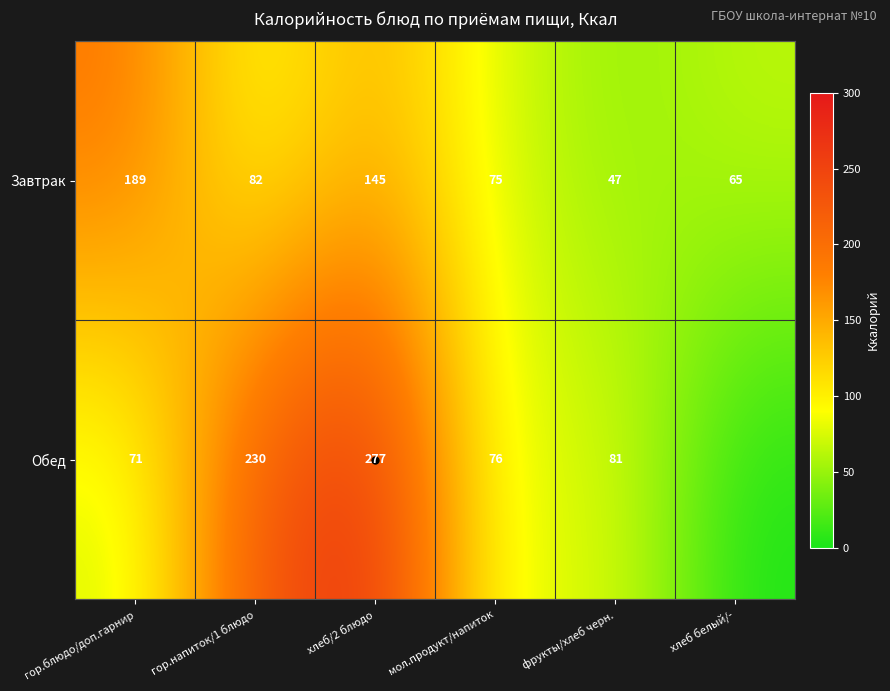

The Обед series shows 81.0 at фрукты/хлеб черн.. True or false?

True